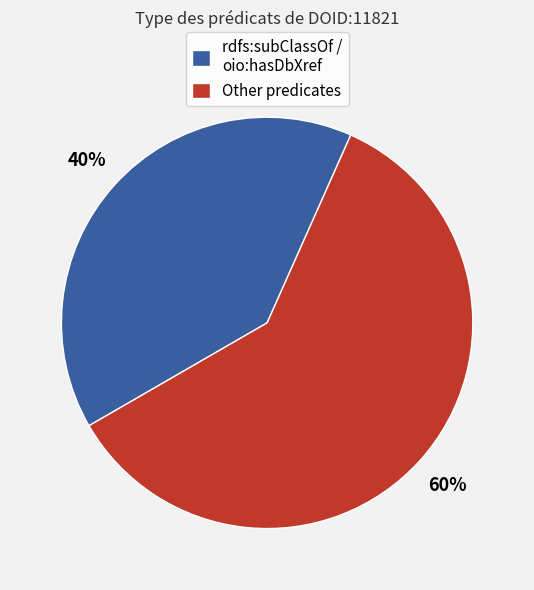

Rank the categories by value from highest to lowest.

Other predicates, rdfs:subClassOf / oio:hasDbXref